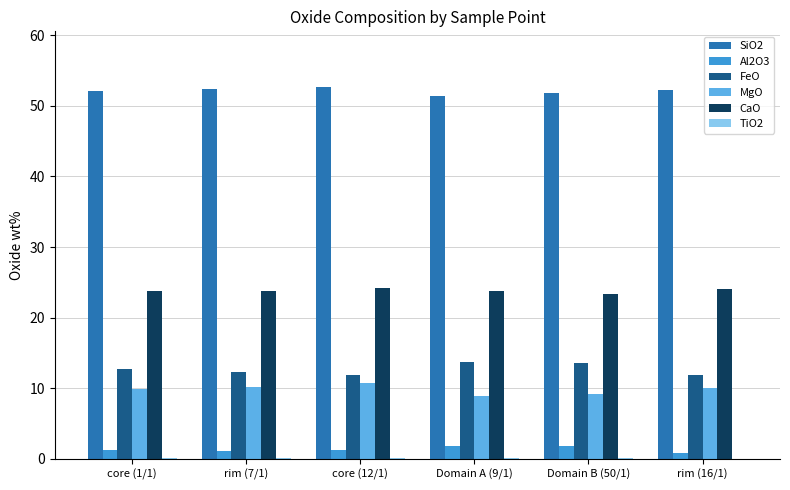

Is the value of SiO2 at Domain B (50/1) greater than the value of MgO at rim (16/1)?

Yes